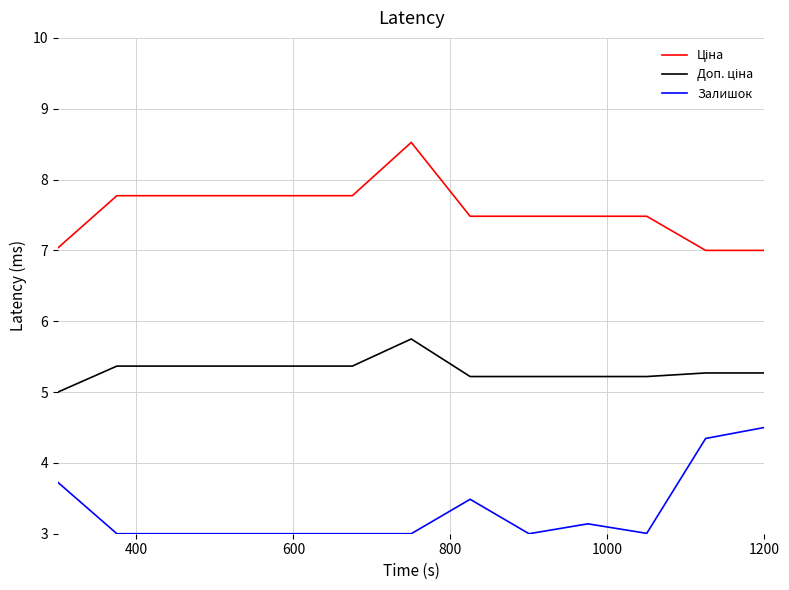

What is the smallest value displayed?

3.0